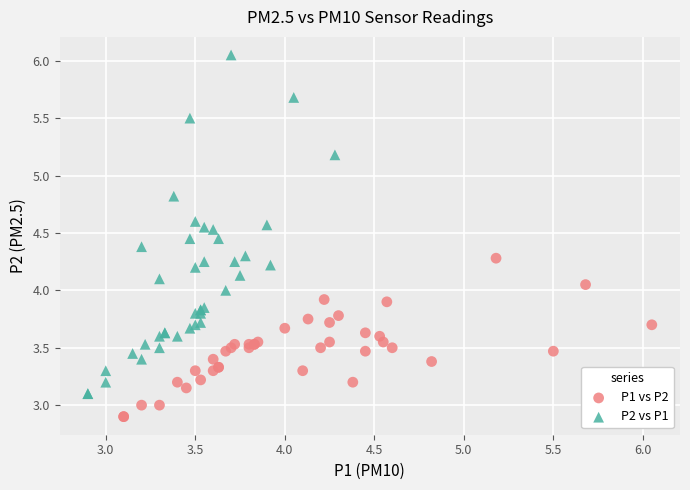

Which series contains the lowest Y value?

P1 vs P2